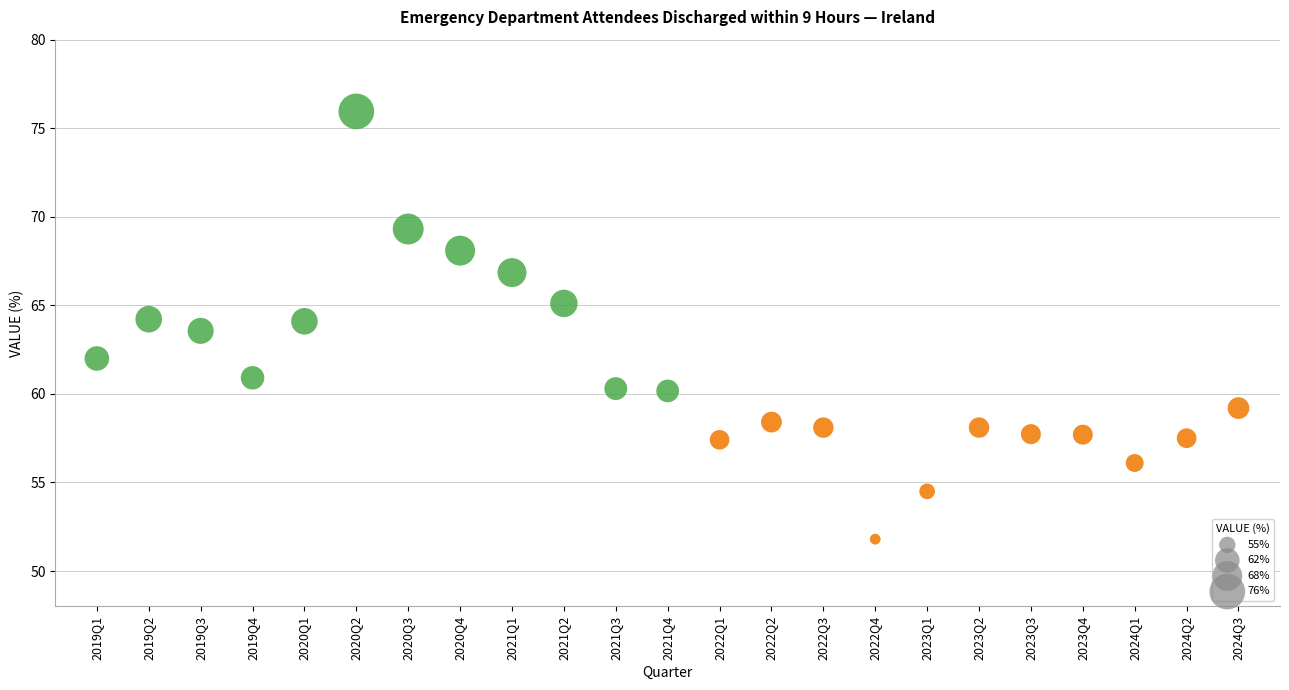

What Y value in the scatter plot is closest to 63?

63.6